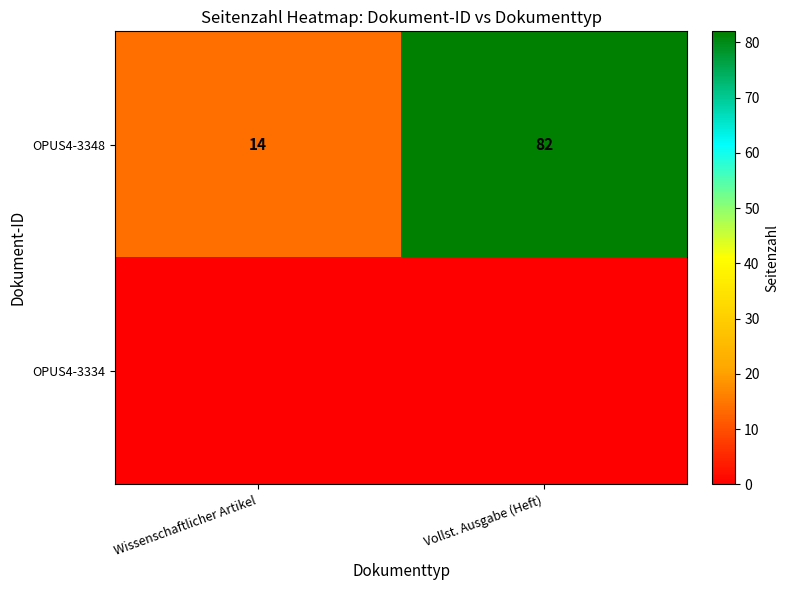

What is the difference between the OPUS4-3348 values at Vollst. Ausgabe (Heft) and Wissenschaftlicher Artikel?

68